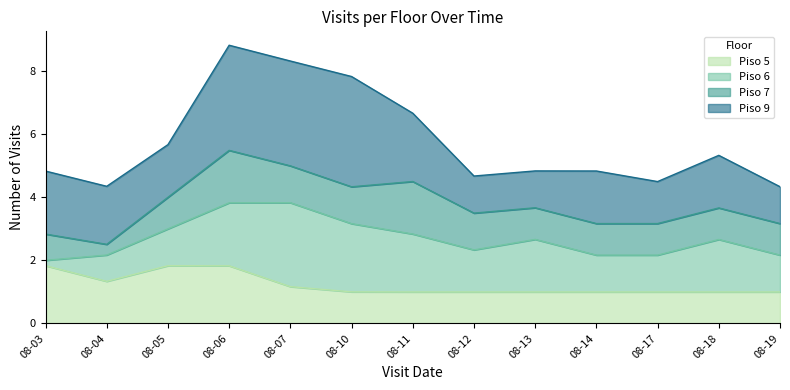

What is the minimum value for Piso 5?

1.0